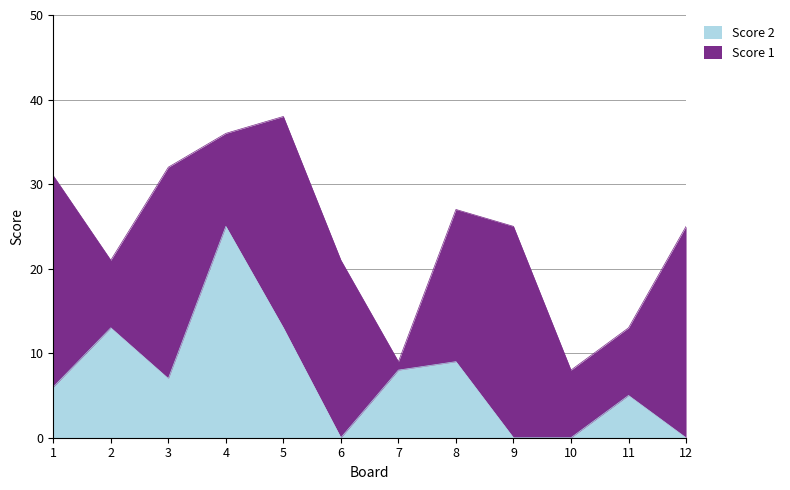

Between 6 and 10, which is larger?

6